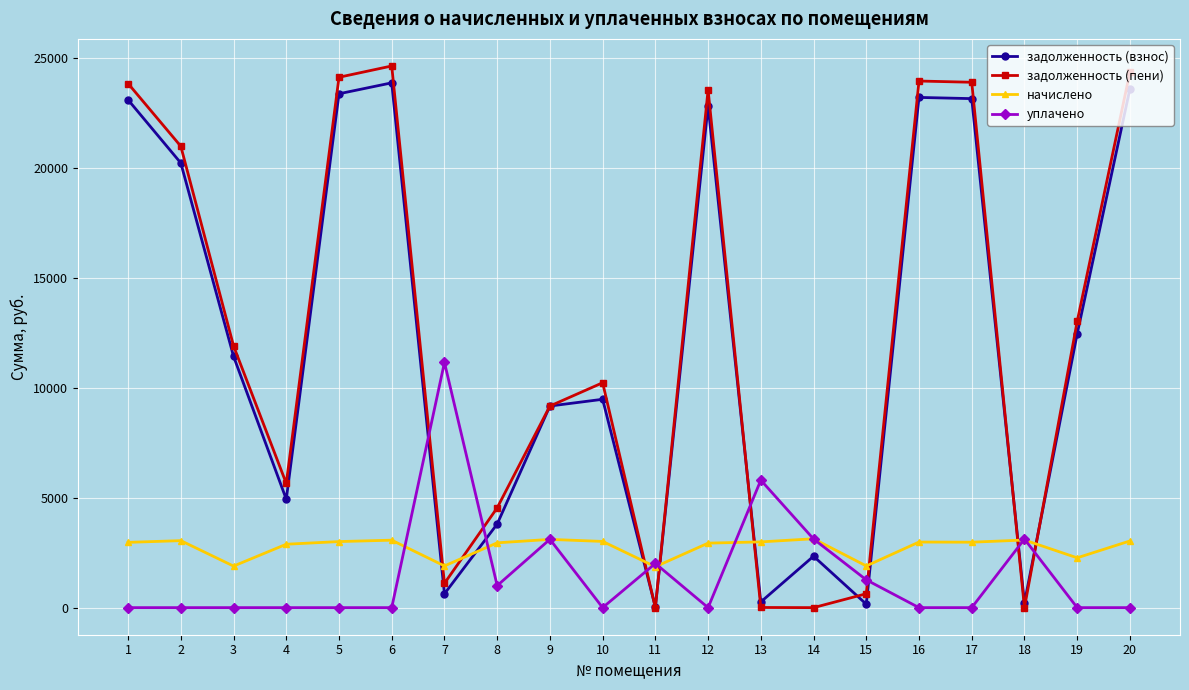

What is the value of the начислено point at the 12th from the left?

2934.0